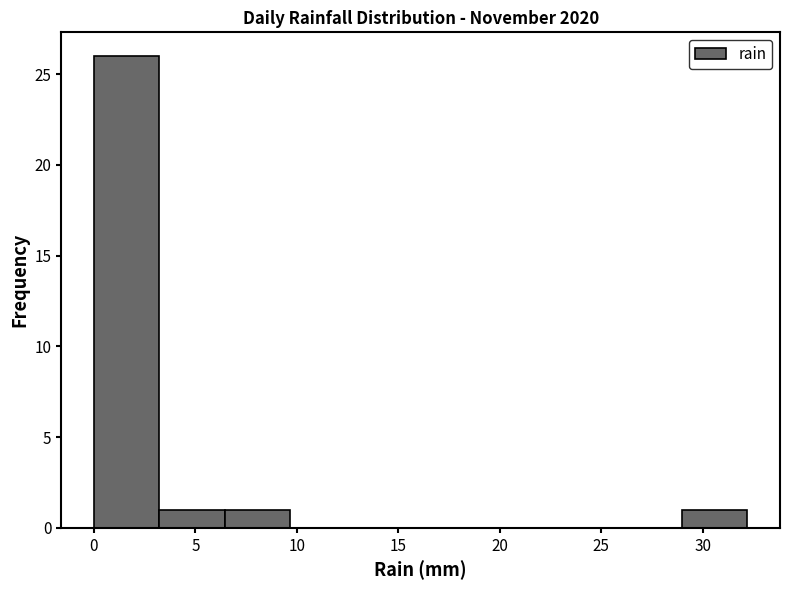

Over which range of the x-axis is the bar tallest?

0.0 to 3.0